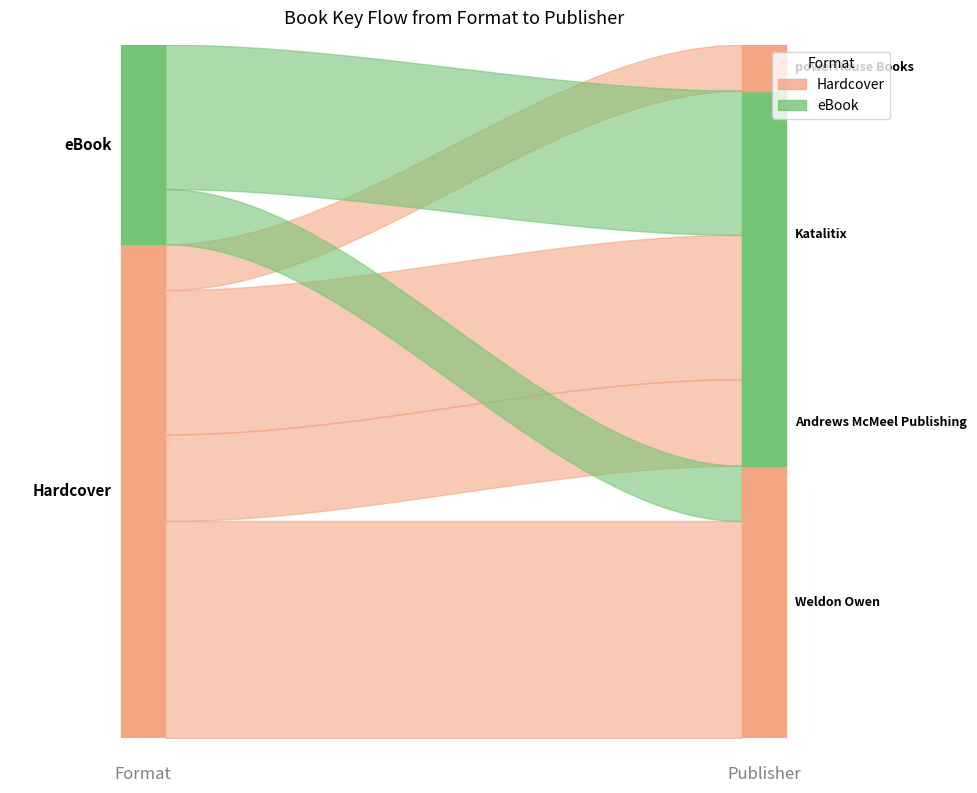

At which category does the data reach its first local valley?

3